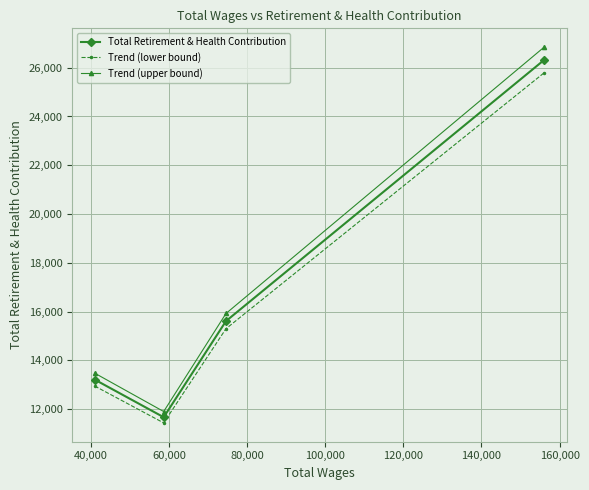

Does the chart have visible grid lines?

Yes